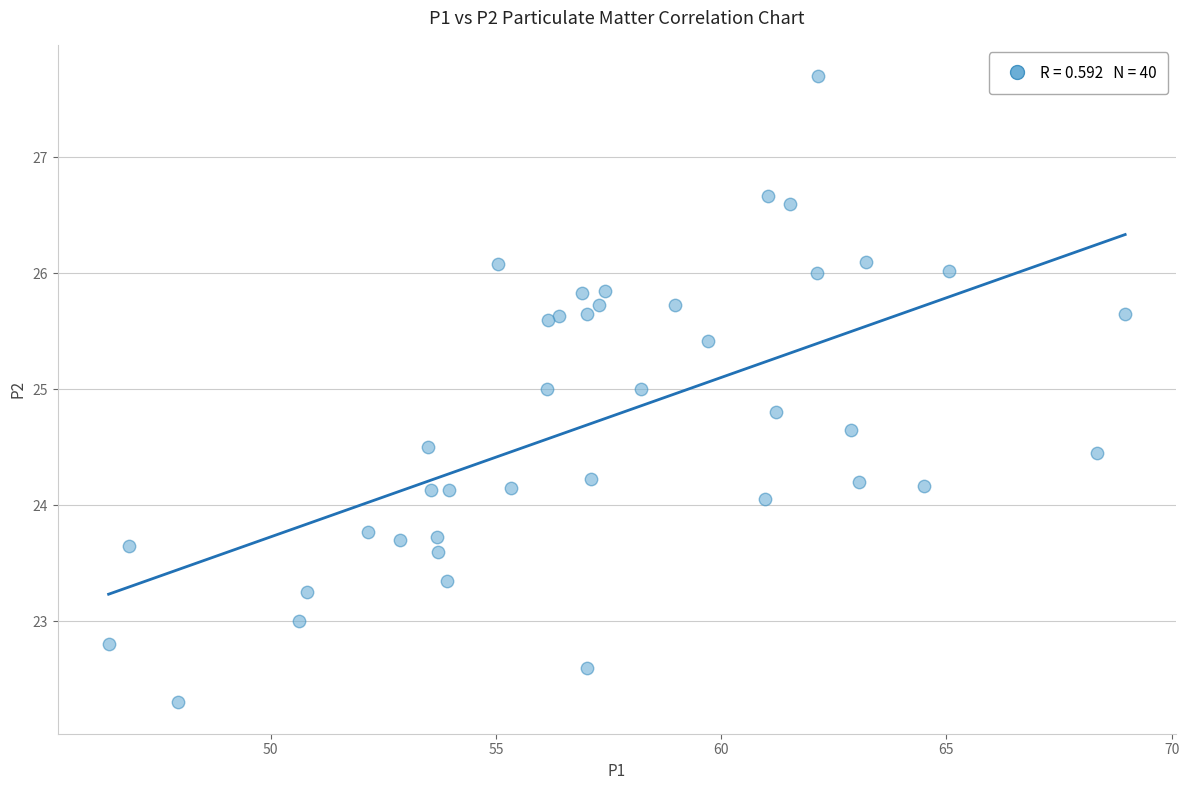

What is the range of X values (max minus min)?

22.6